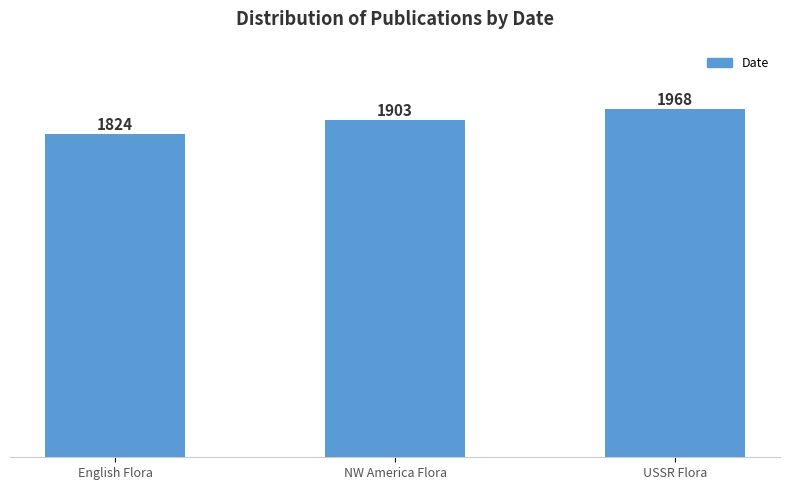

Read the value at NW America Flora.

1903